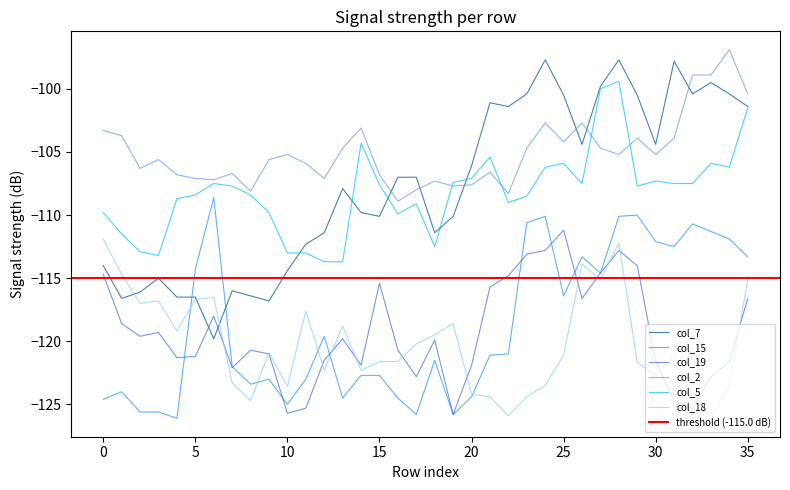

How many data points does each series have?

36